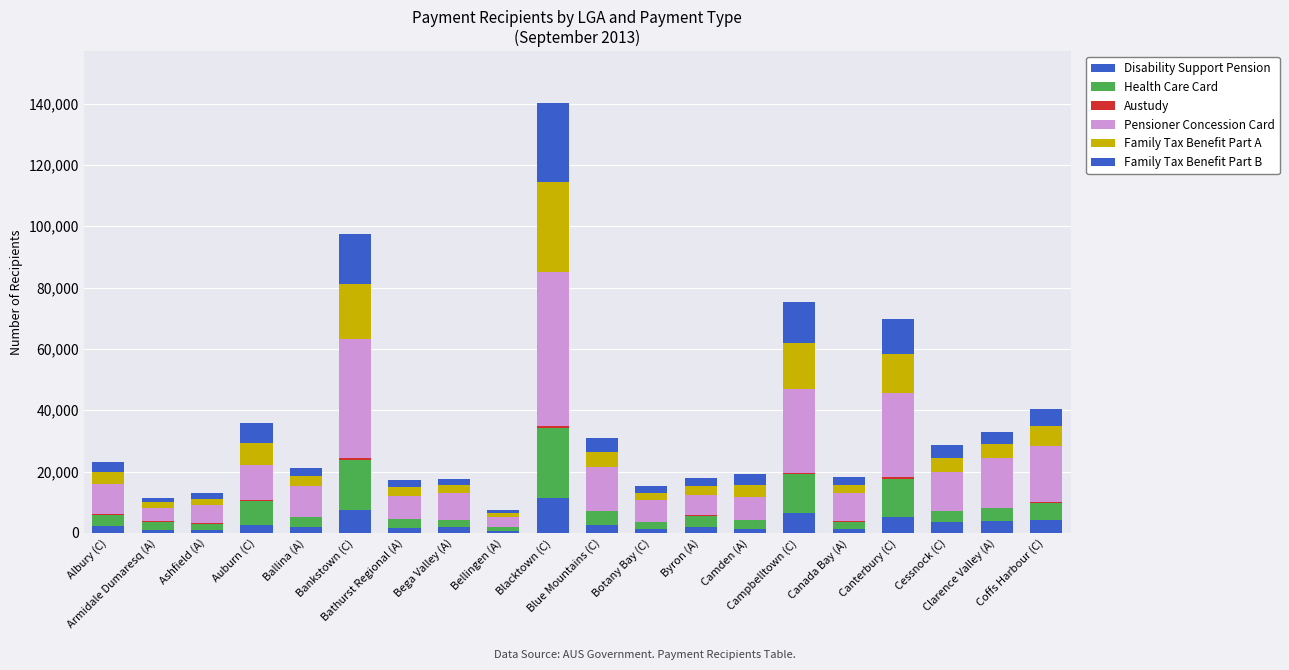

Are the bars horizontal?

No